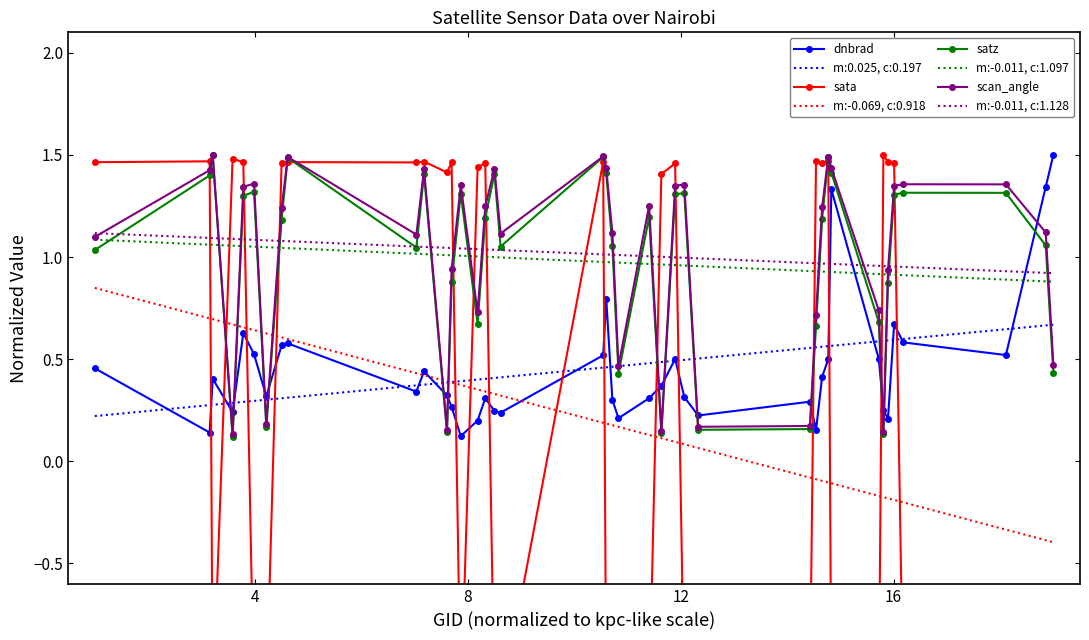

What is the highest value of the dnbrad series?

1.5